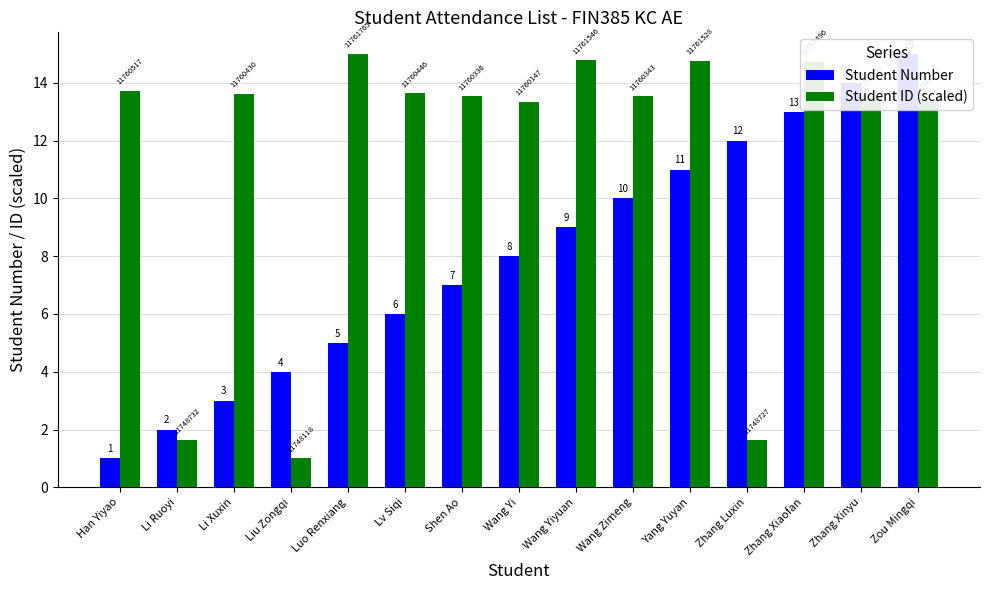

Which series has the largest total across all categories?

Student ID (scaled)